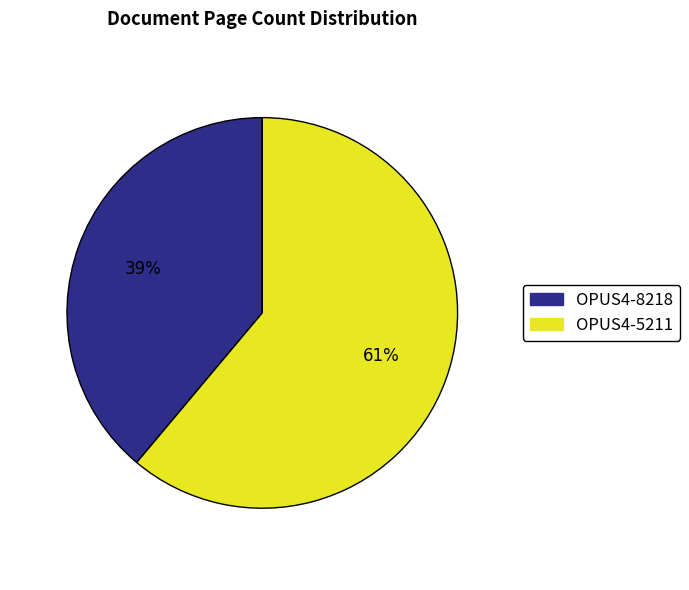

How many segments does this pie chart have?

2